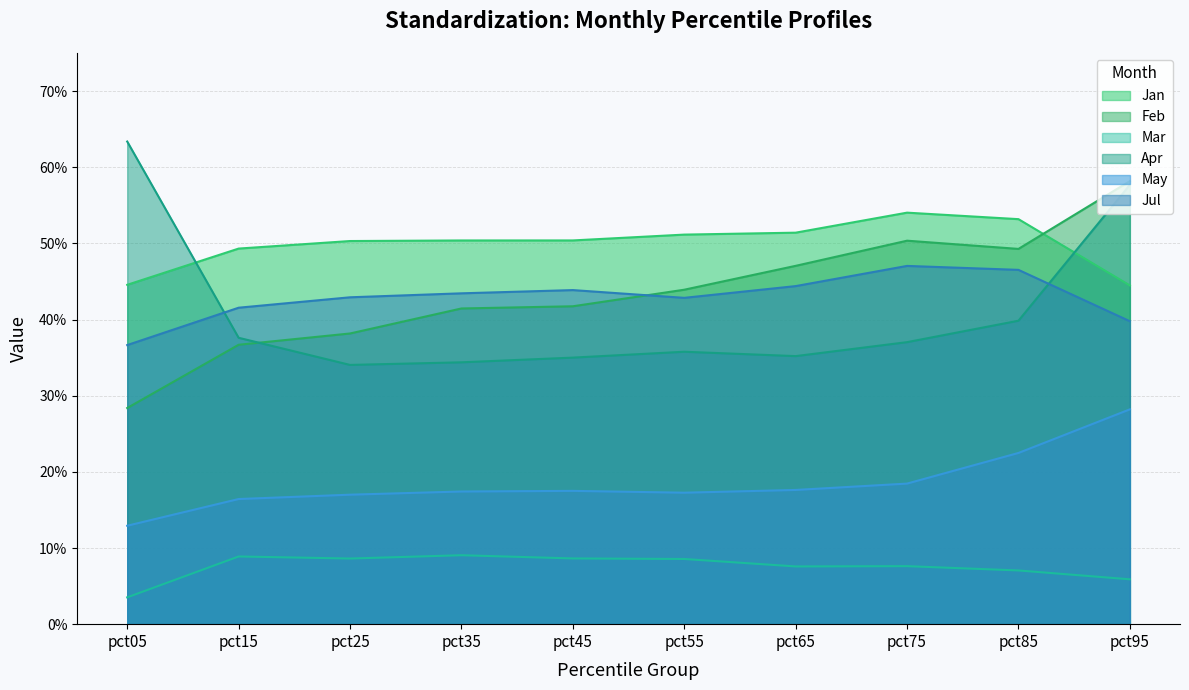

What is the difference between the second highest and minimum values in the Mar series?

0.1